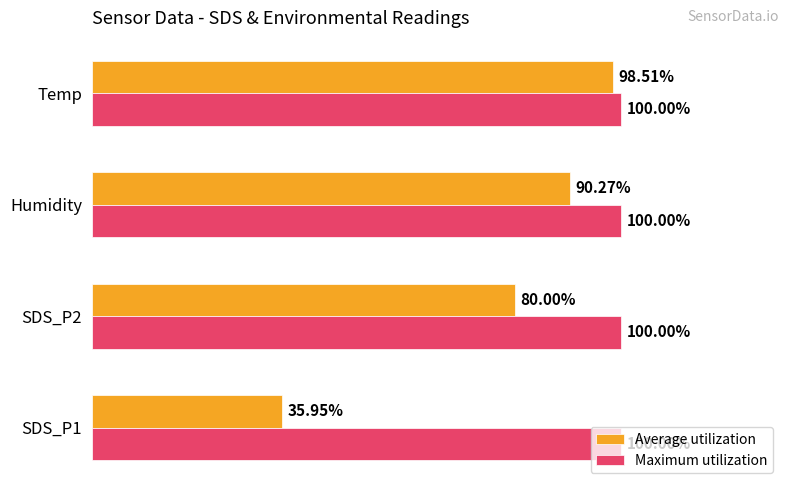

Between SDS_P1 and Temp, which series saw the biggest shift?

Average utilization